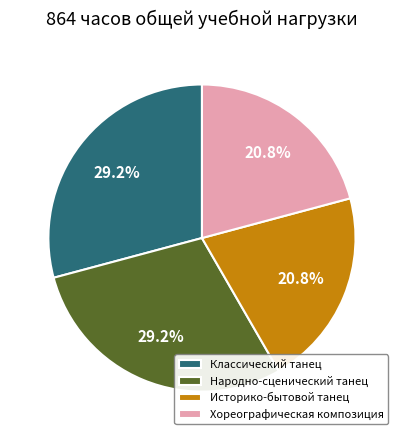

To the nearest percent, what portion does Хореографическая композиция represent?

21%